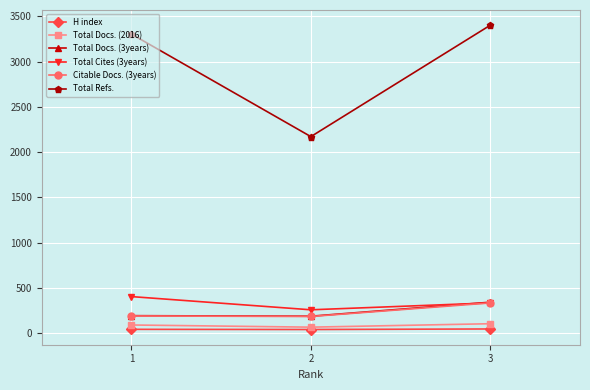

What is the total value across all series at 3?

4553